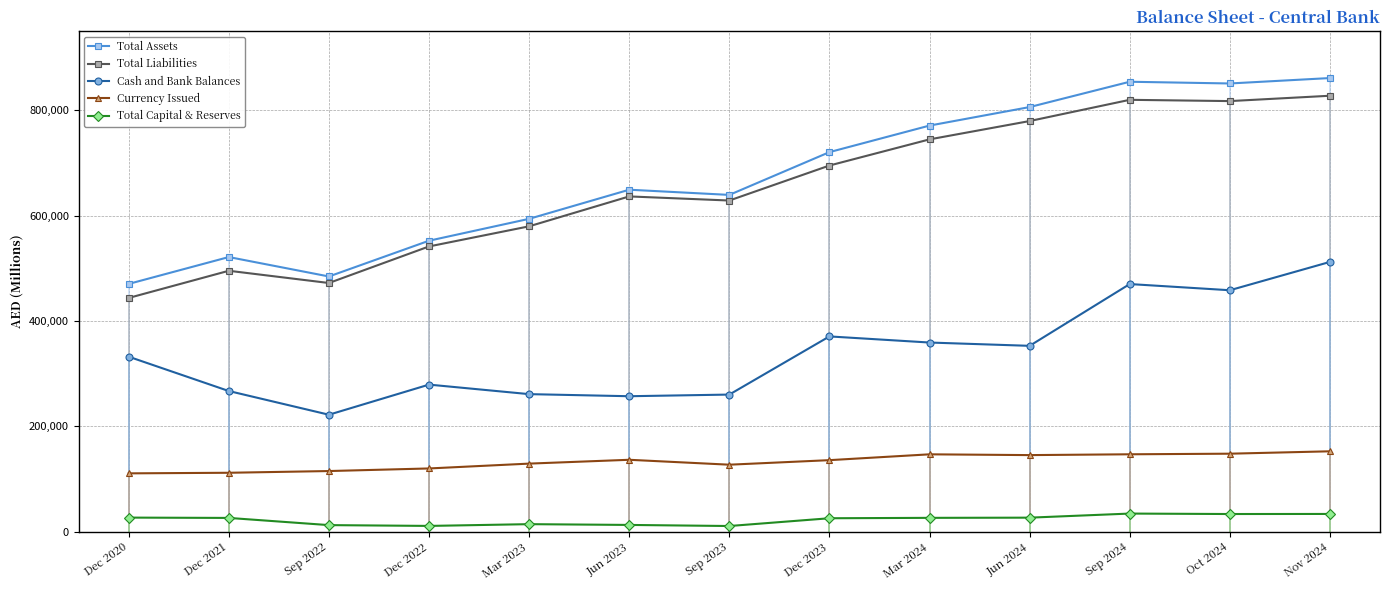

Is it true that Total Capital & Reserves equals 3396.0 at Dec 2022?

False